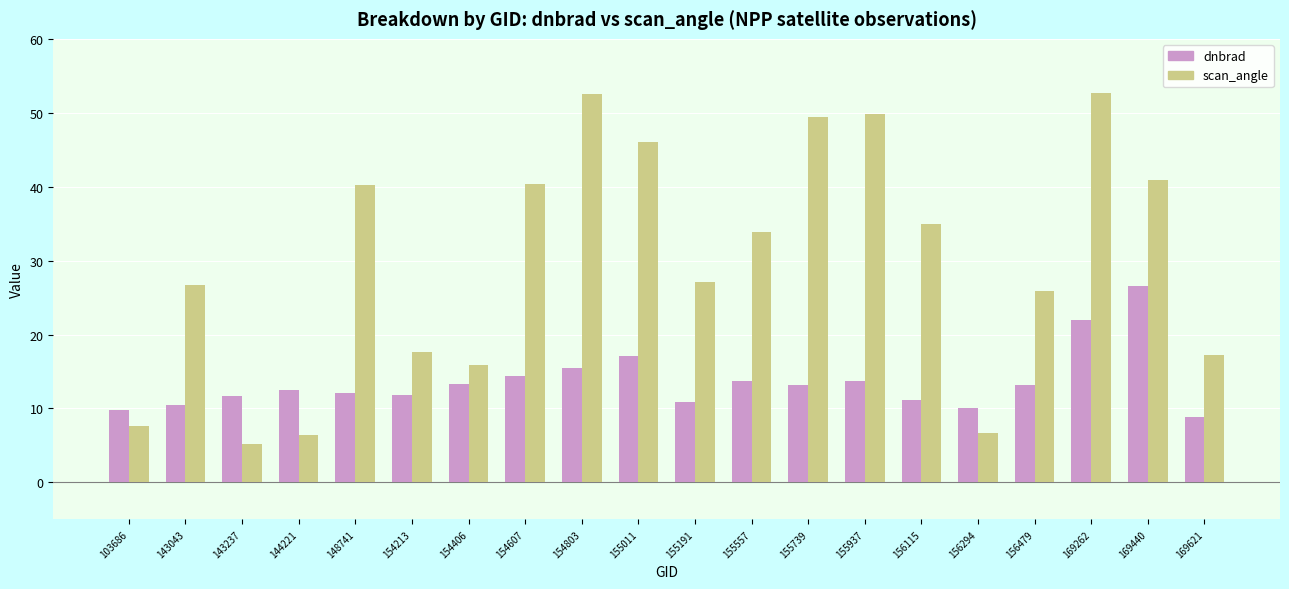

Between 143237 and 154803, which series saw the biggest shift?

scan_angle